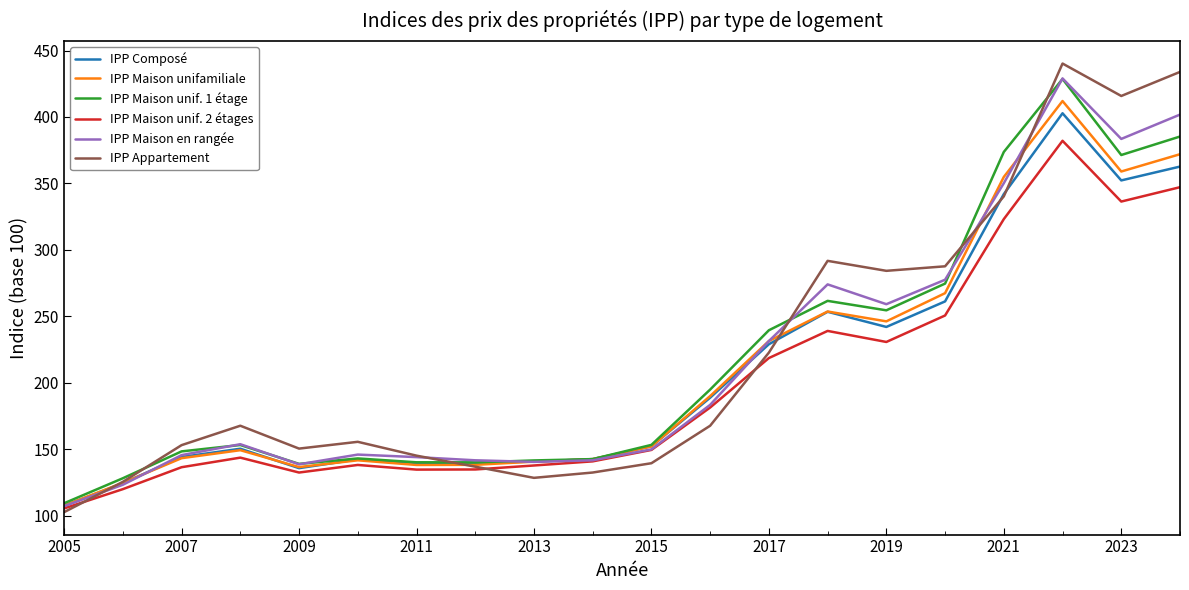

Which series has the widest spread of values?

IPP Appartement